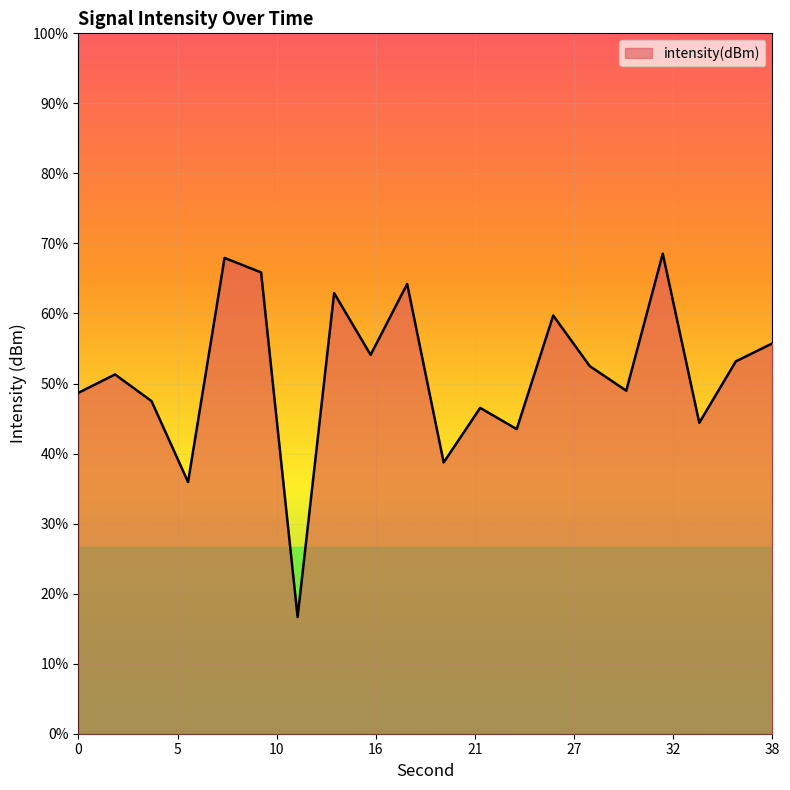

How many data points are above -131?

8